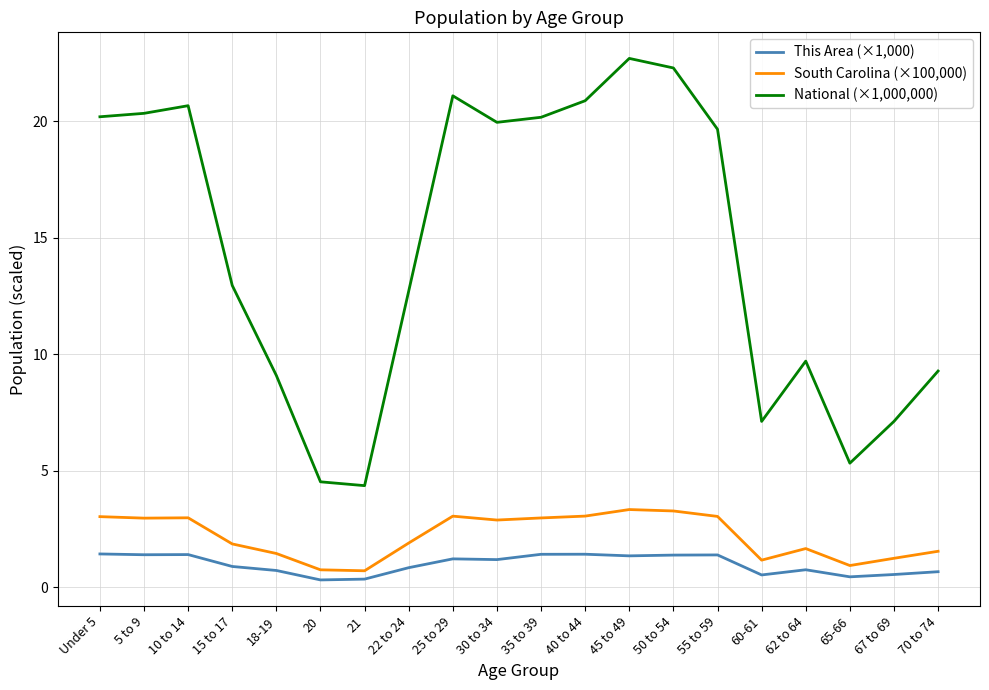

True or false: This Area (×1,000) and National (×1,000,000) cross at least once.

False